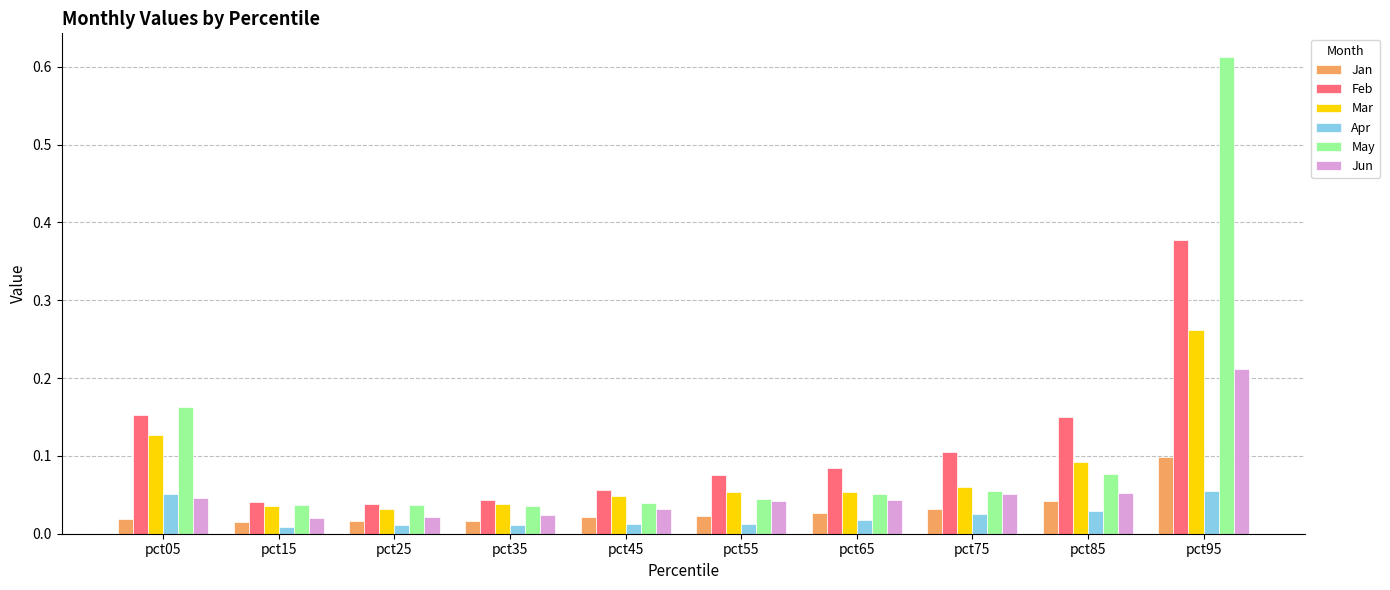

Which category has the highest value in the Jan series?

pct95